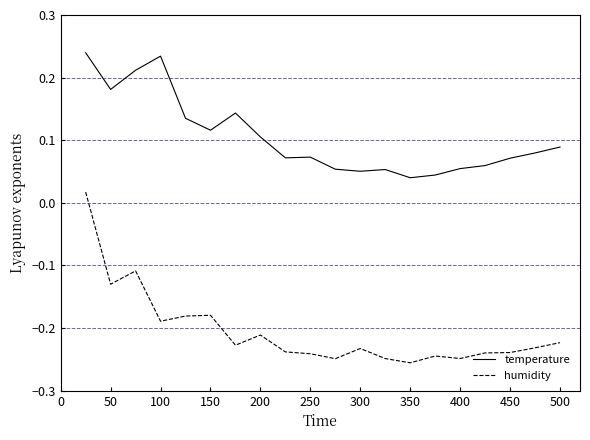

Which series has the widest spread of values?

humidity